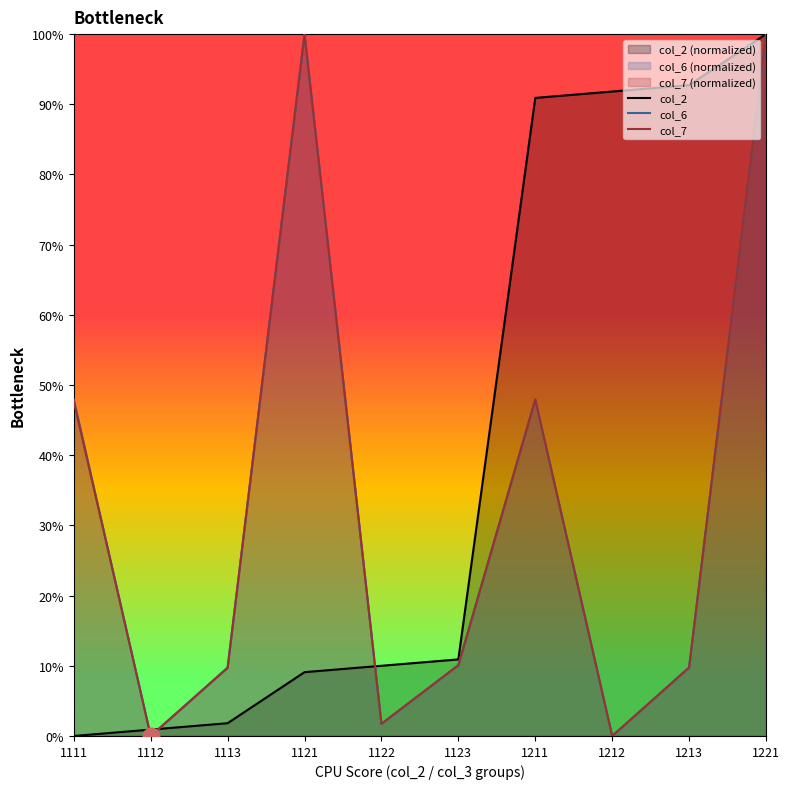

At which label does col_6 reach its peak?

1121